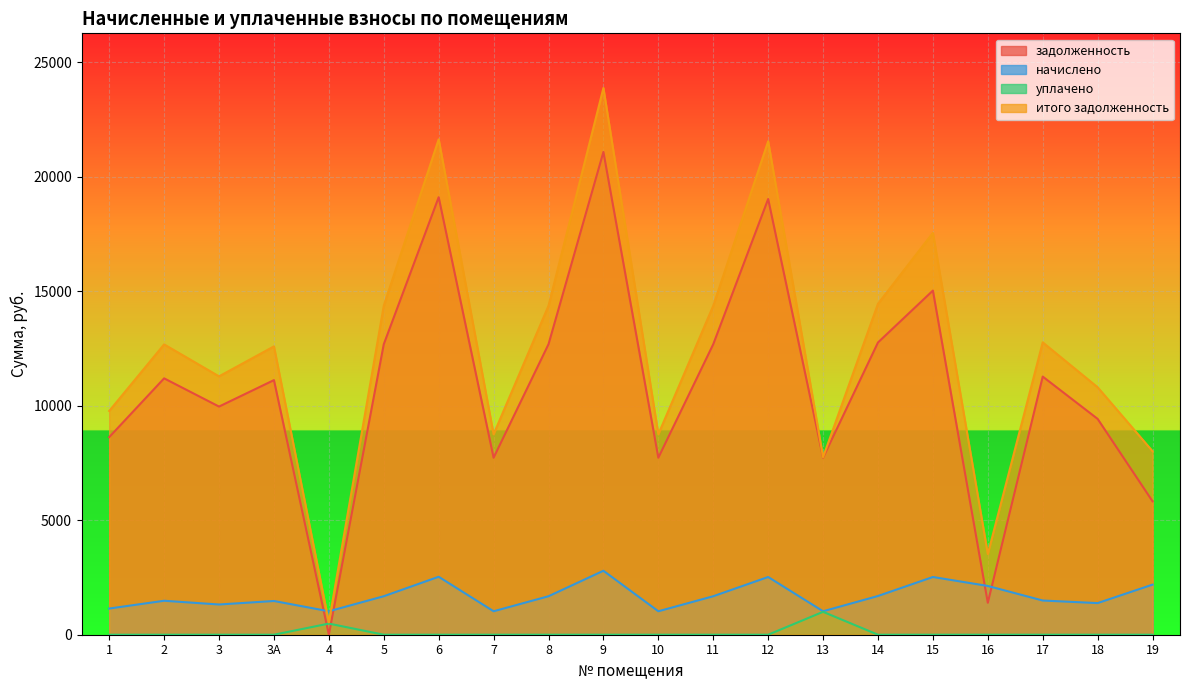

What is the lowest value of the итого задолженность series?

540.7